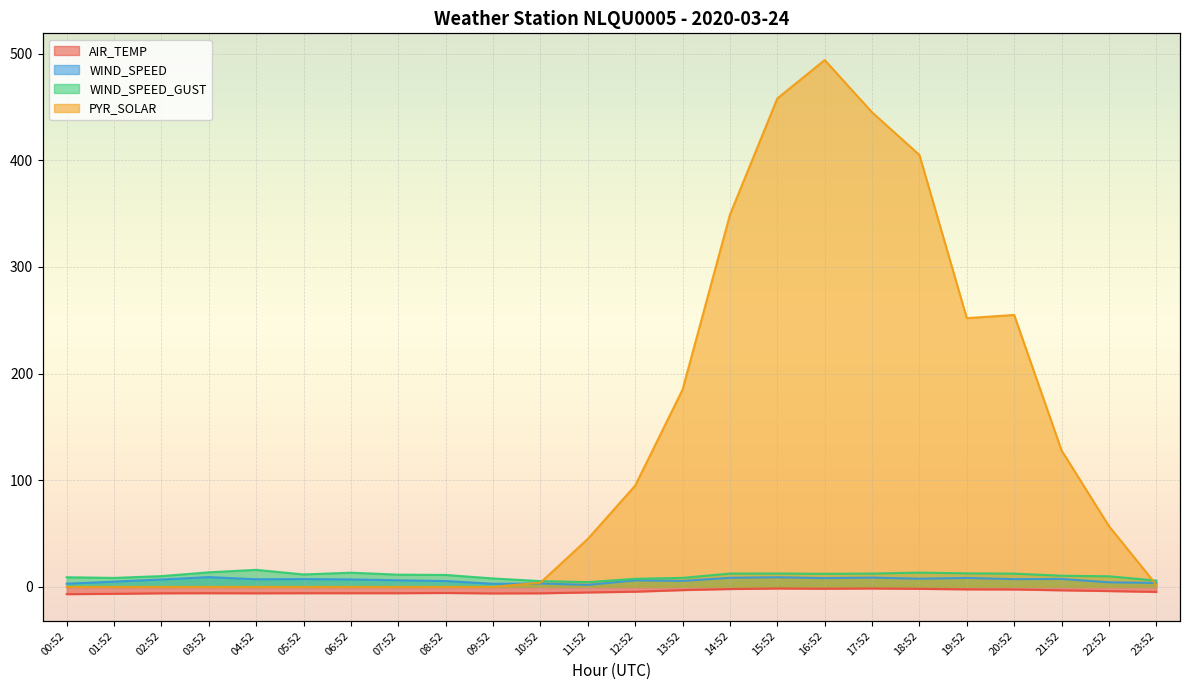

True or false: PYR_SOLAR has a value of 252.0 at 19:52.

True